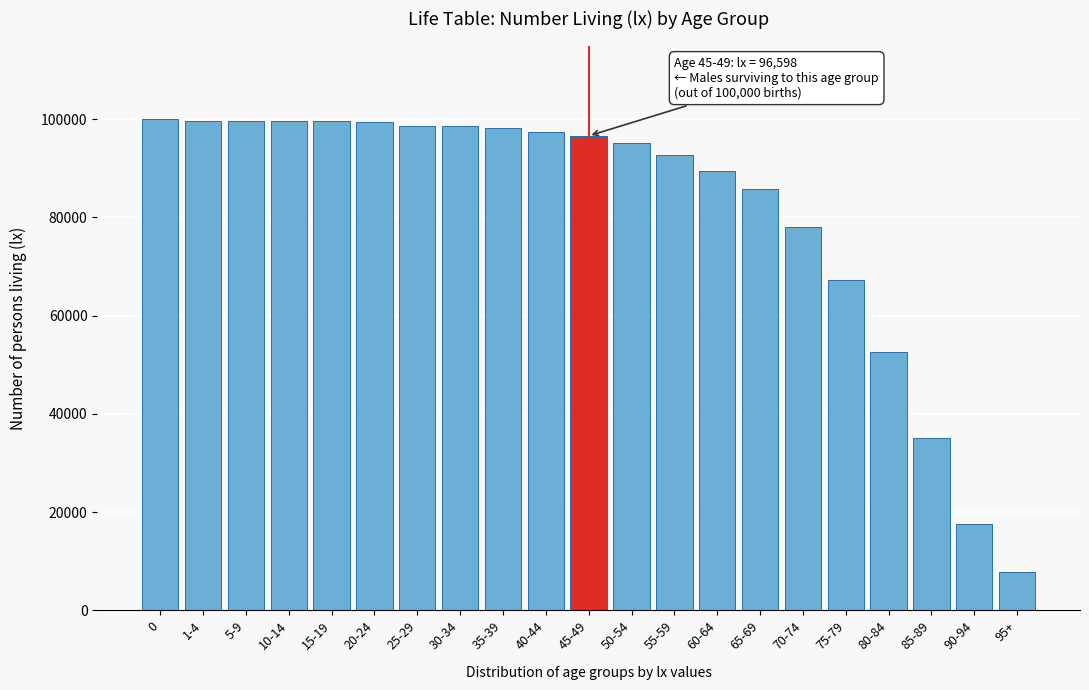

The value at 40-44 is 97442. True or false?

True